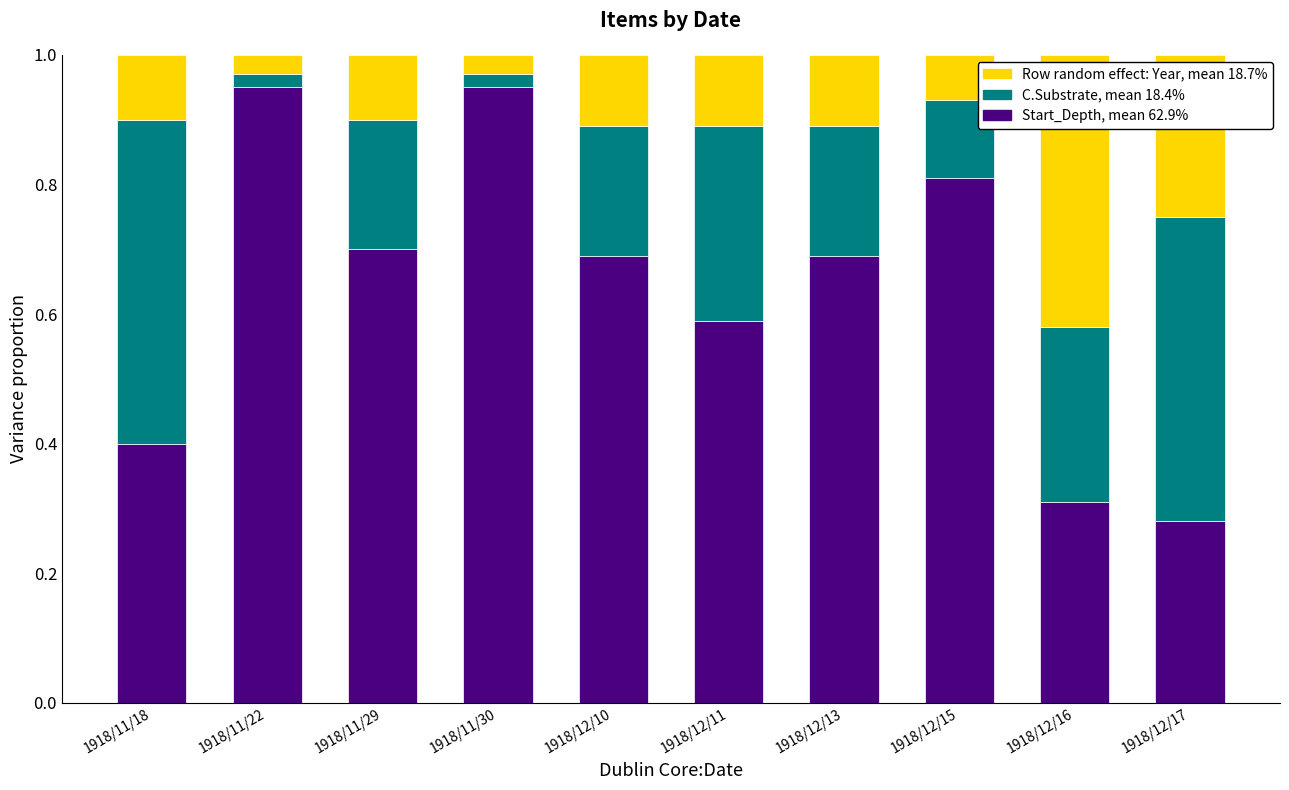

Are the bars grouped side by side (vs. stacked)?

No